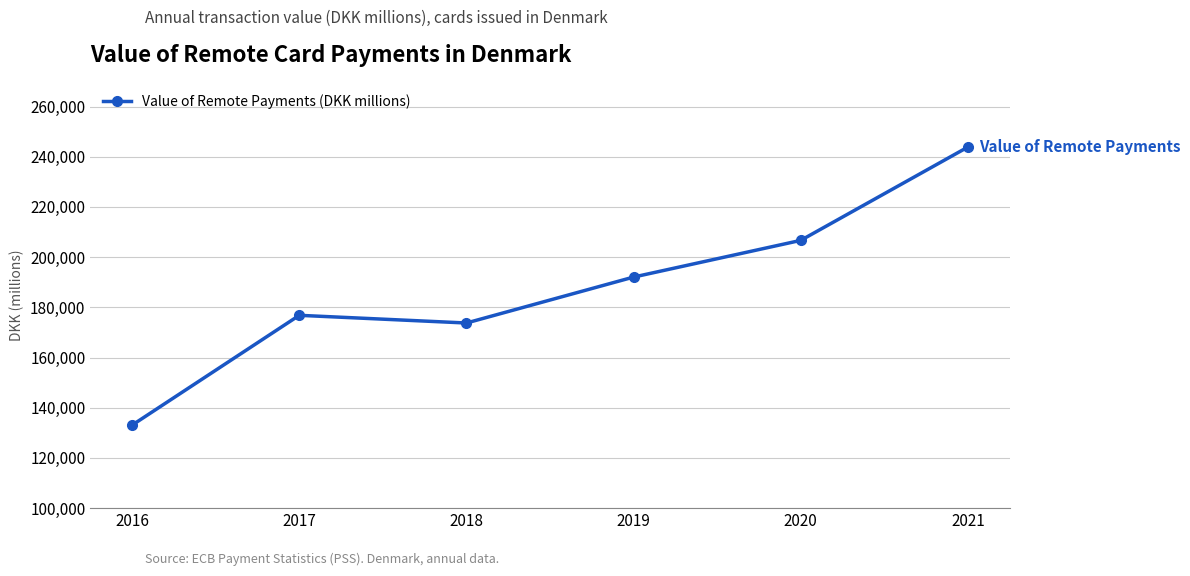

Reading left to right, extract all data points from this chart.

2016=133083	2017=176822	2018=173759	2019=192061	2020=206679	2021=243853